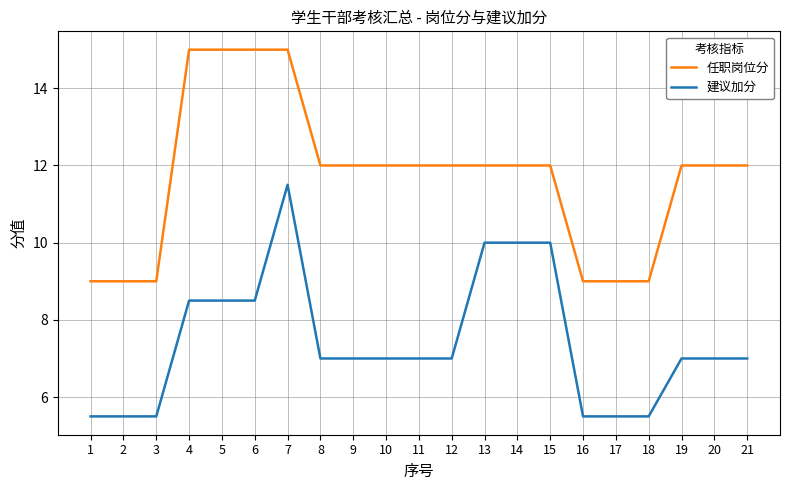

True or false: 任职岗位分 has a value of 16.9 at 14.

False